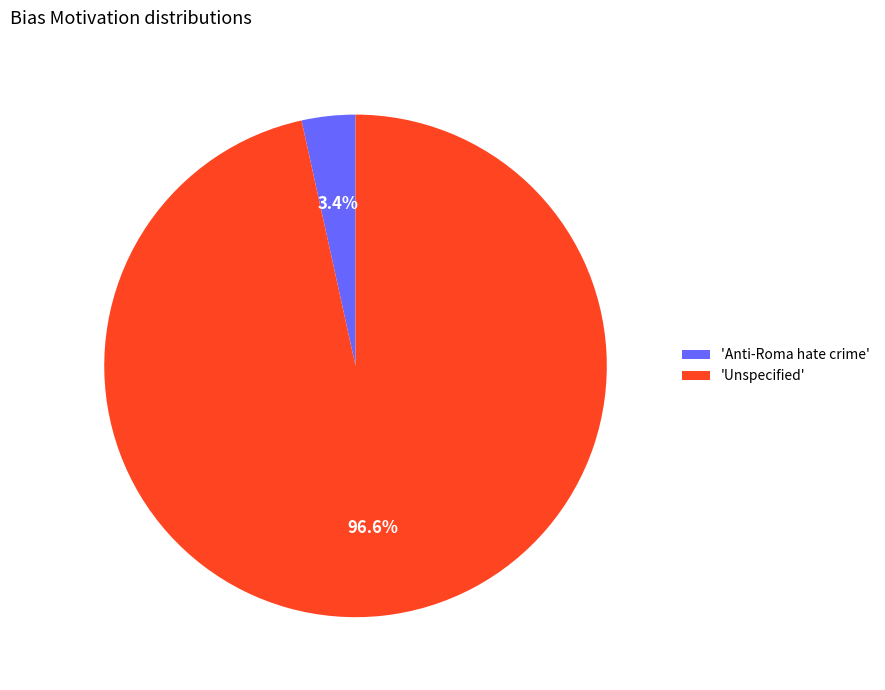

Do 'Anti-Roma hate crime' and 'Unspecified' together represent more than half of the pie?

Yes